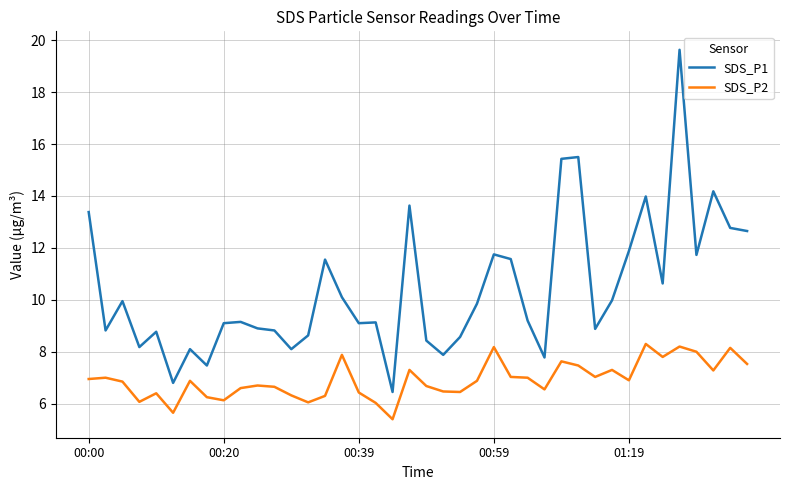

What is the difference between the maximum and minimum values in the SDS_P2 series?

2.9